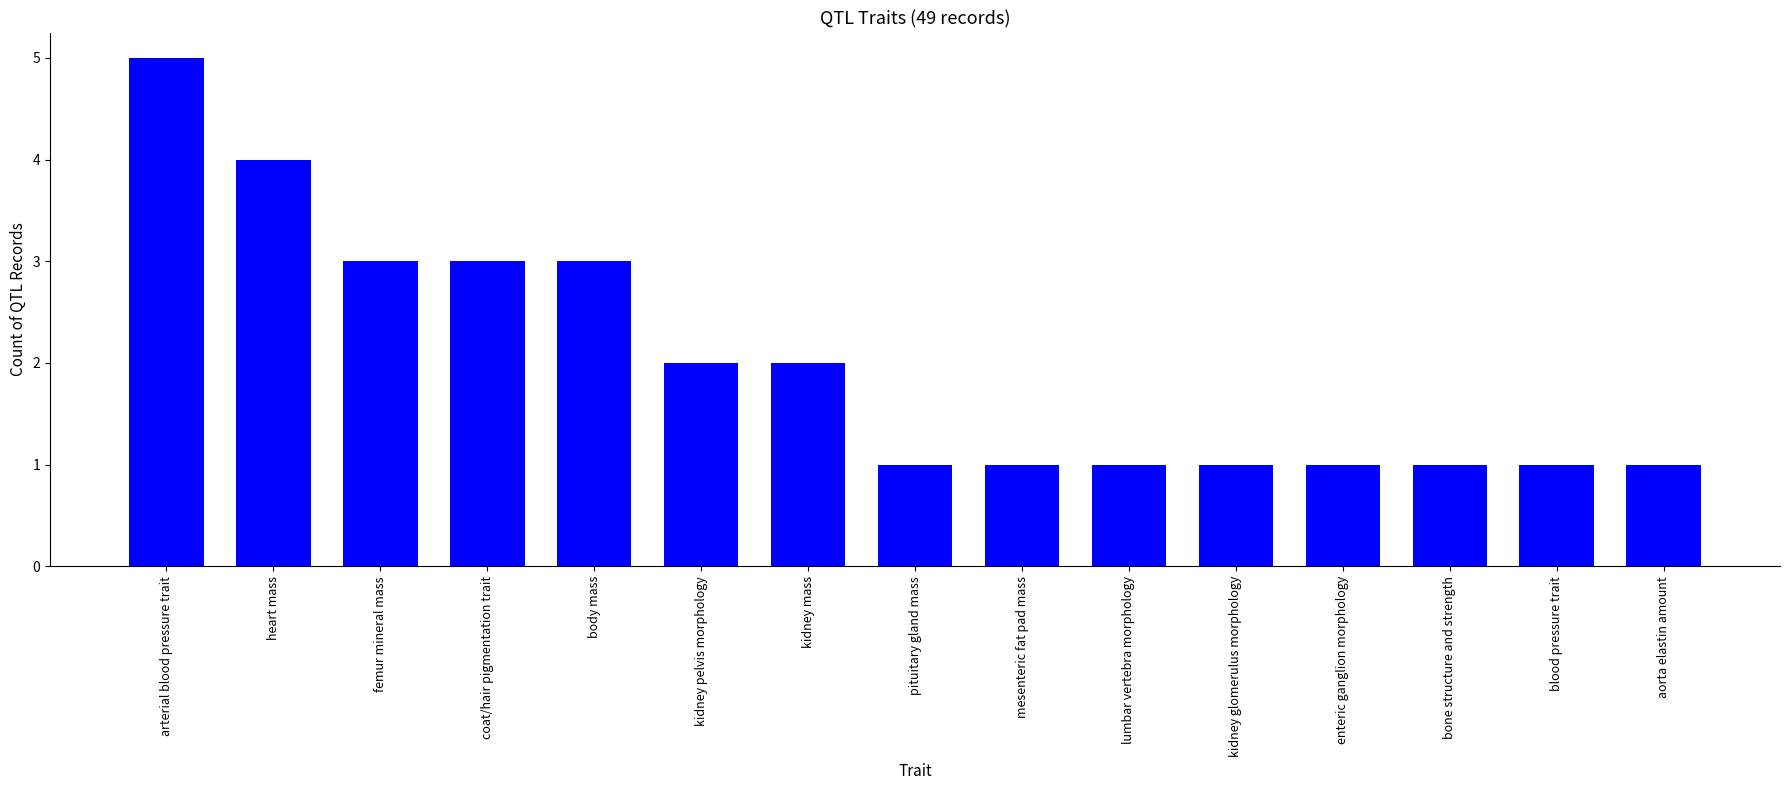

The value at coat/hair pigmentation trait is 4. True or false?

False